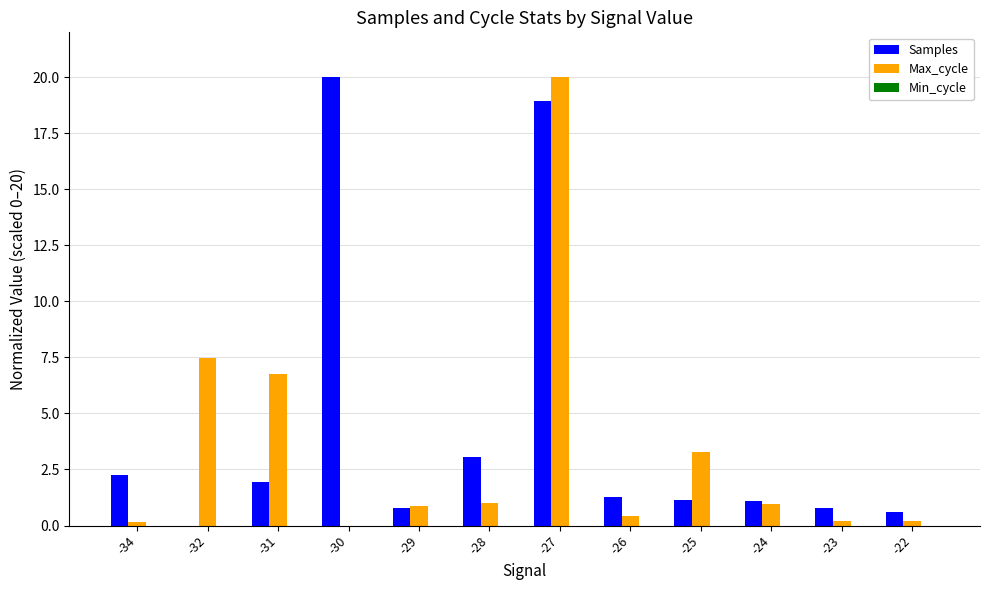

What is the total value across all series at -34?

2.4